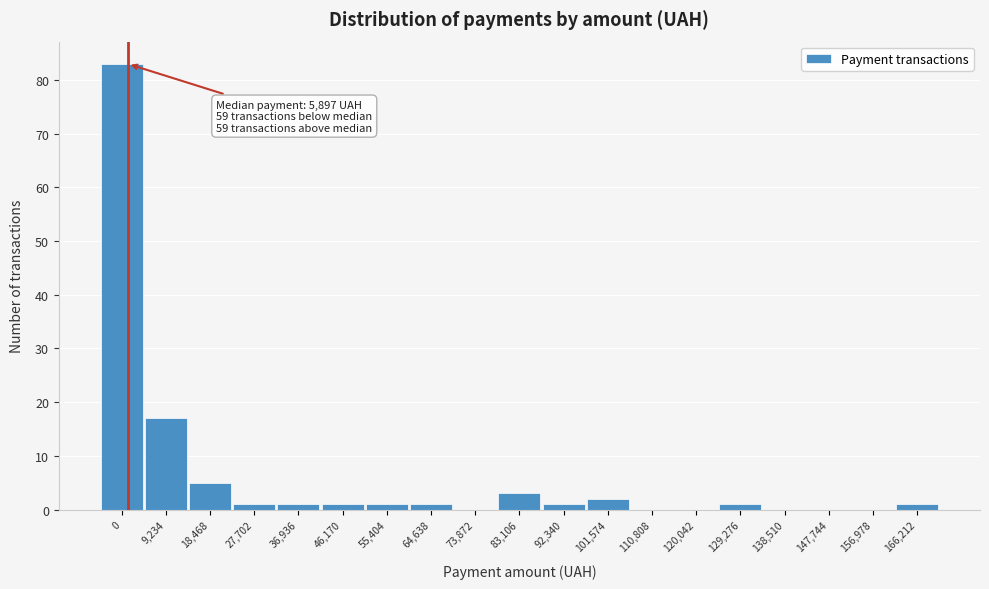

Reading left to right, transcribe all the data shown in this chart.

0=83	9,234=17	18,468=5	27,702=1	36,936=1	46,170=1	55,404=1	64,638=1	73,872=0	83,106=3	92,340=1	101,574=2	110,808=0	120,042=0	129,276=1	138,510=0	147,744=0	156,978=0	166,212=1